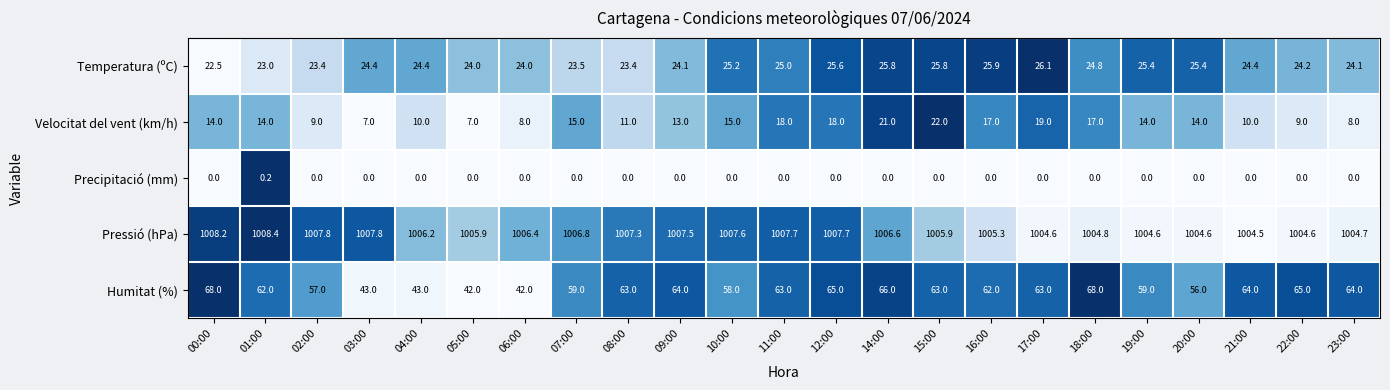

What is the difference between the highest and lowest values at 01:00?

1008.2